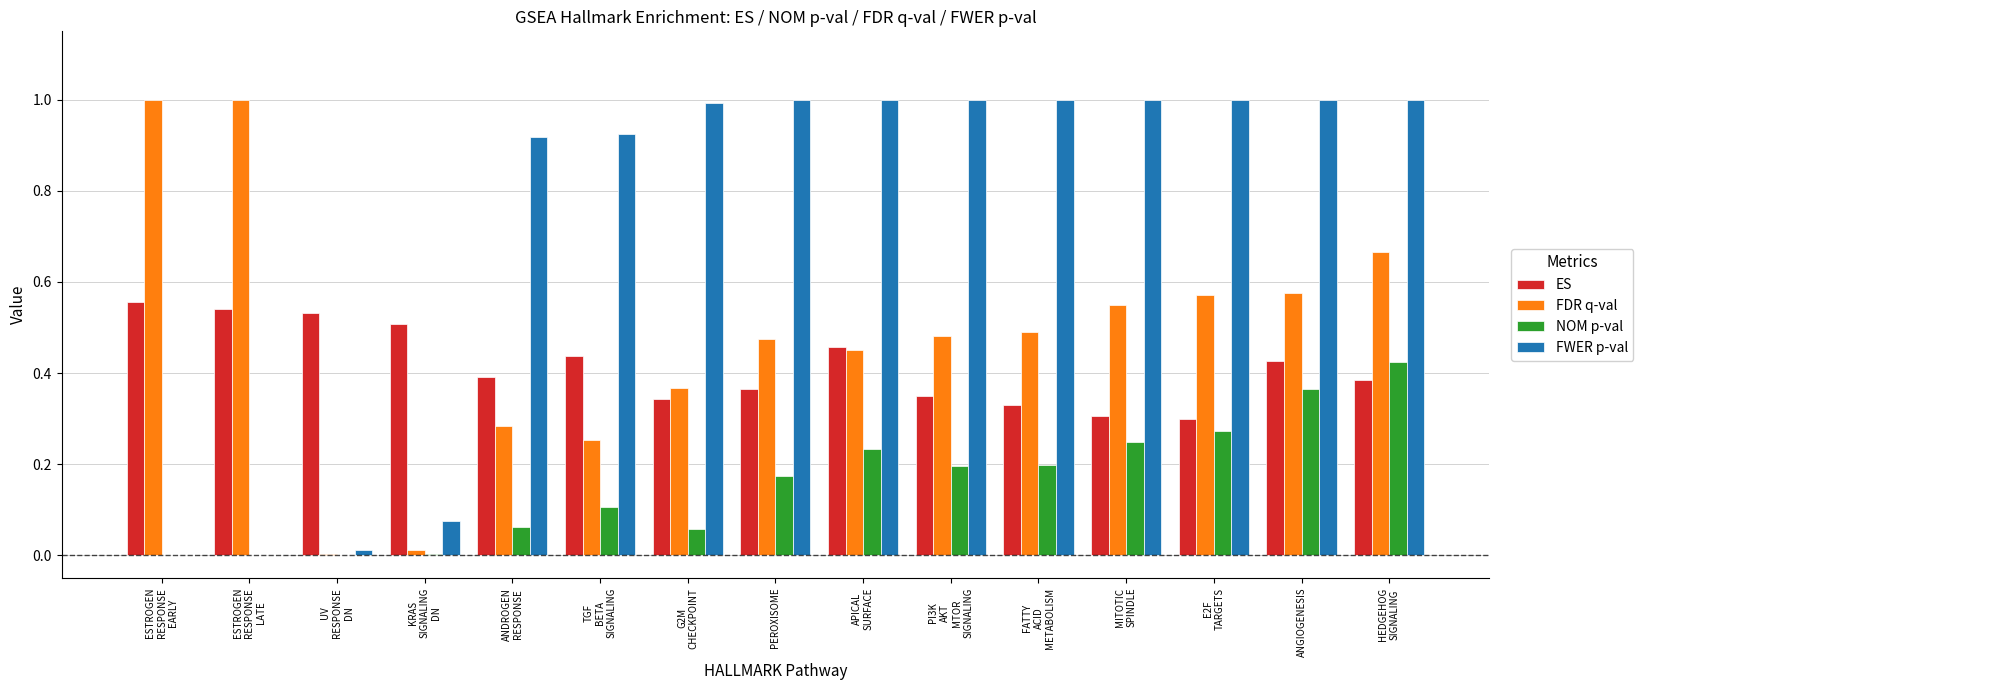

What is the total value across all series at PEROXISOME?

2.0